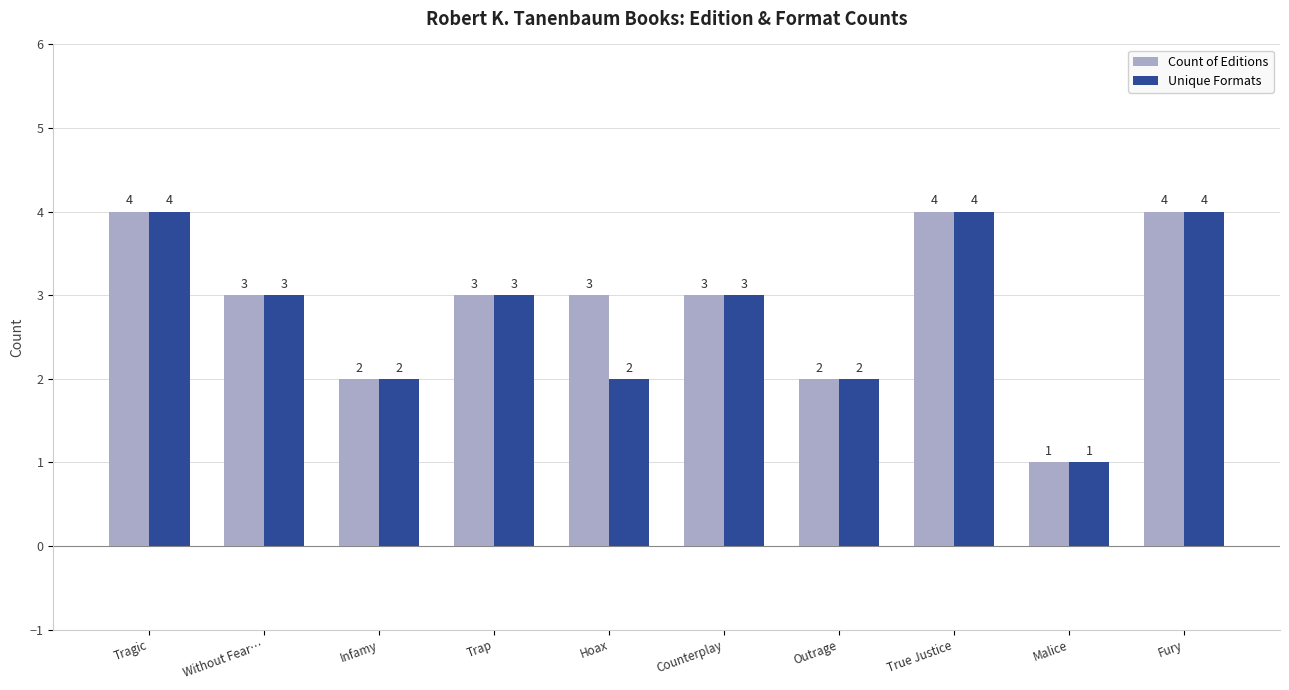

What is the approximate value of Unique Formats at Without Fear…?

3